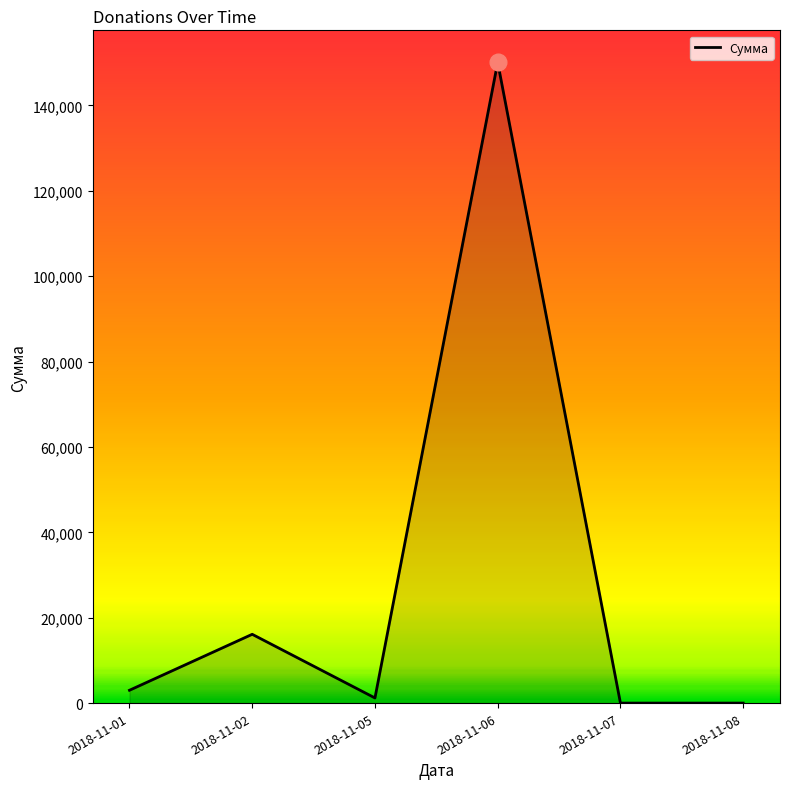

The value at 2018-11-06 is 268056.1. True or false?

False